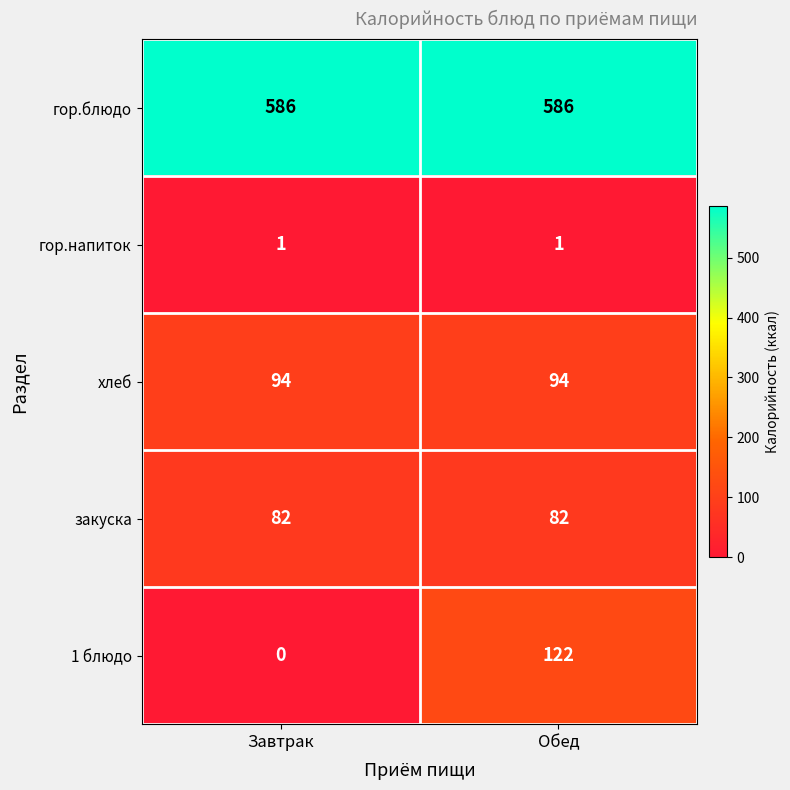

Reading left to right, extract all data points from this chart.

гор.блюдо: Завтрак=586	Обед=586
гор.напиток: Завтрак=1	Обед=1
хлеб: Завтрак=94	Обед=94
закуска: Завтрак=82	Обед=82
1 блюдо: Завтрак=0	Обед=122